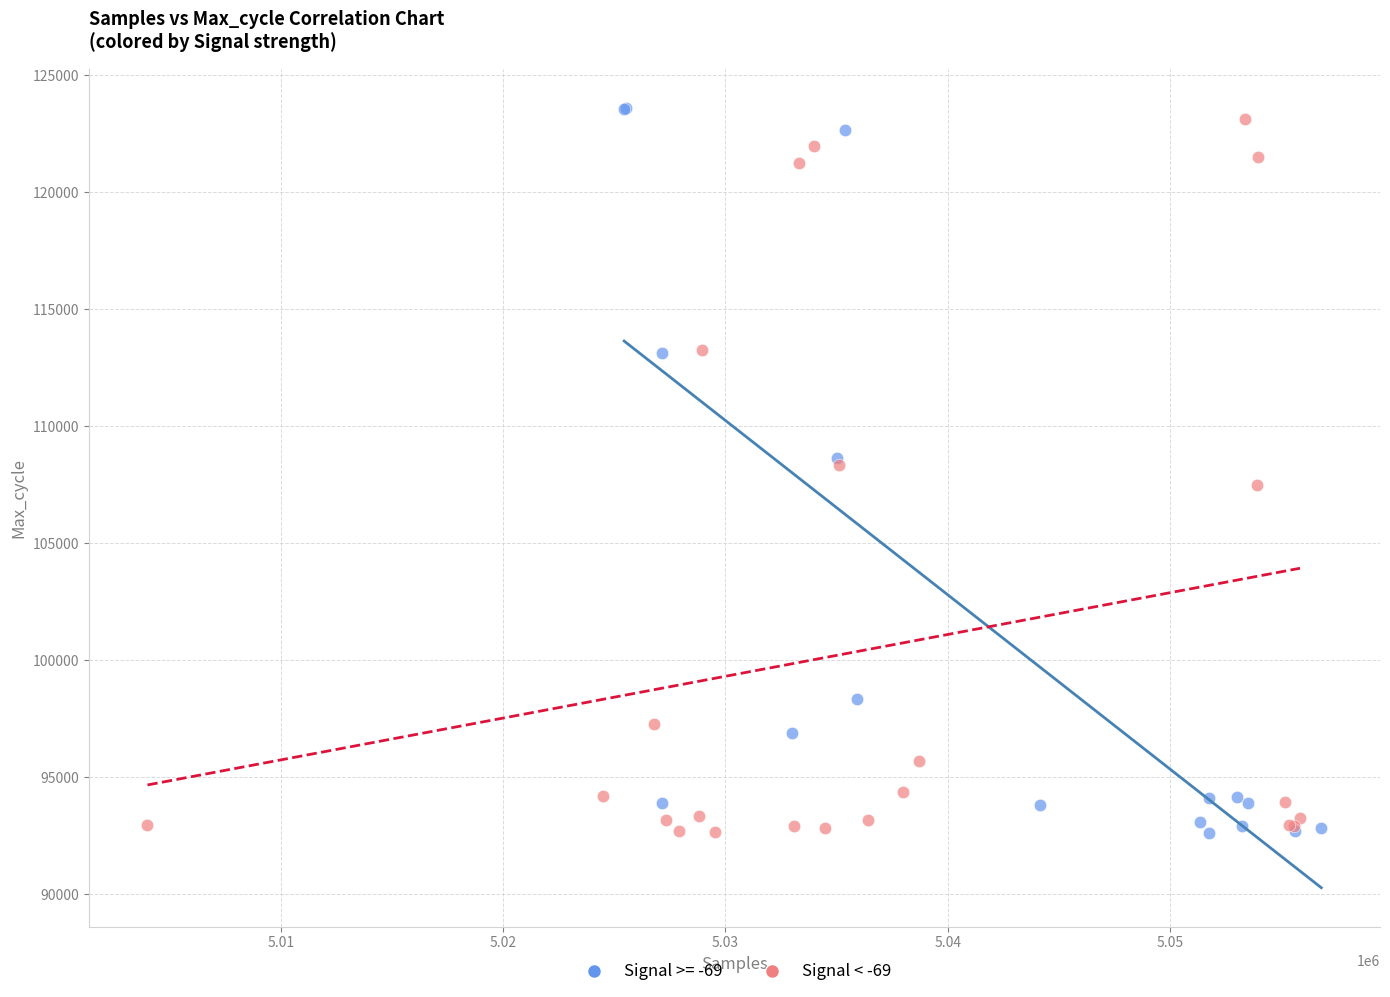

Which series has the largest Y range (max minus min)?

Signal >= -69